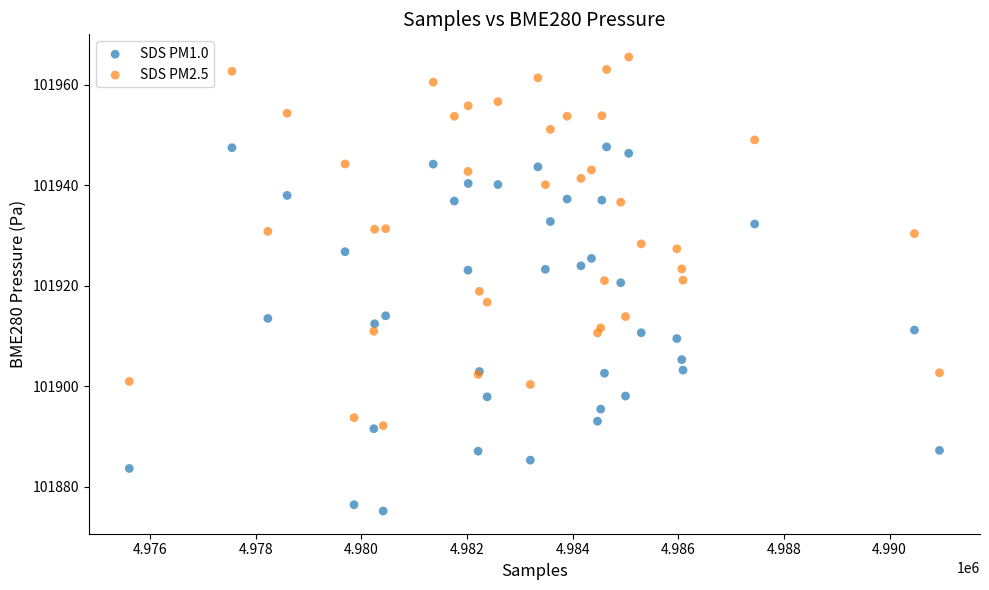

Which series reaches the maximum Y coordinate?

SDS PM2.5